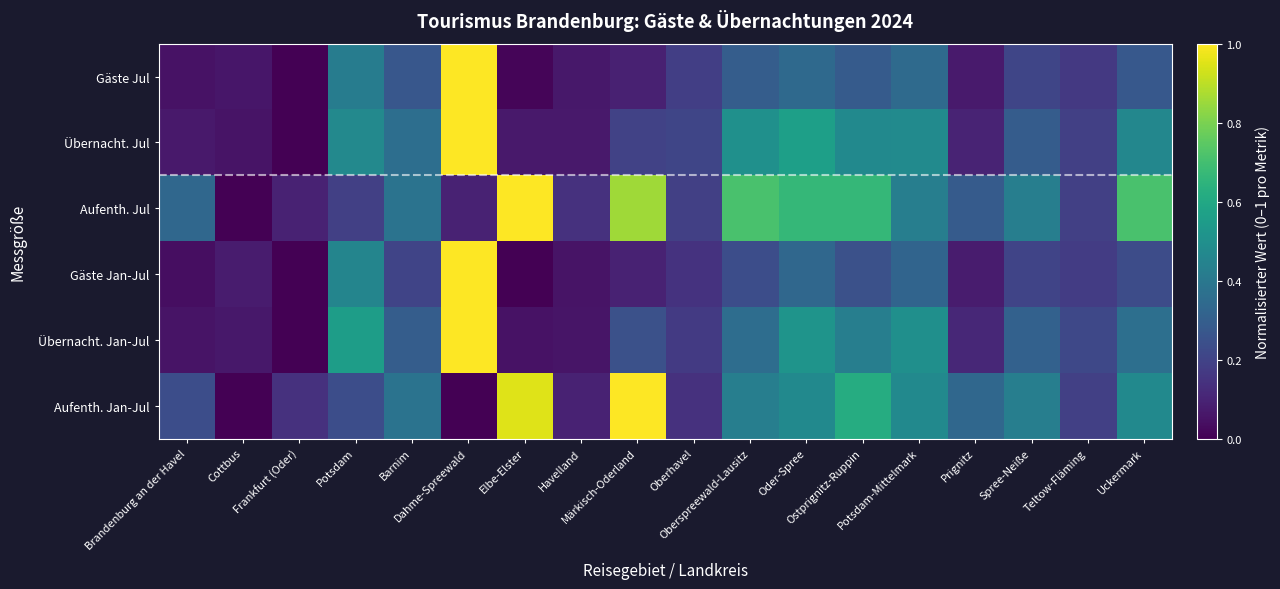

At which category is the sum across all series the highest?

Dahme-Spreewald